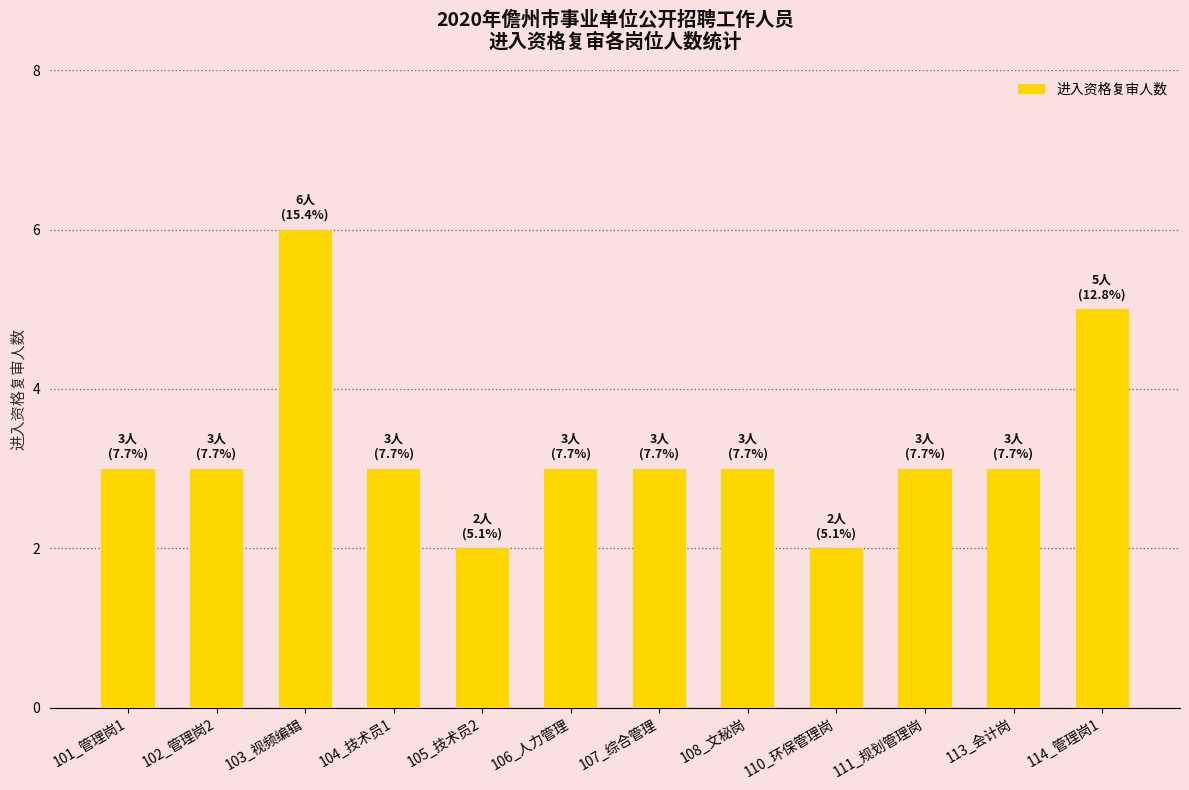

What is the change in value from 113_会计岗 to 114_管理岗1?

+2